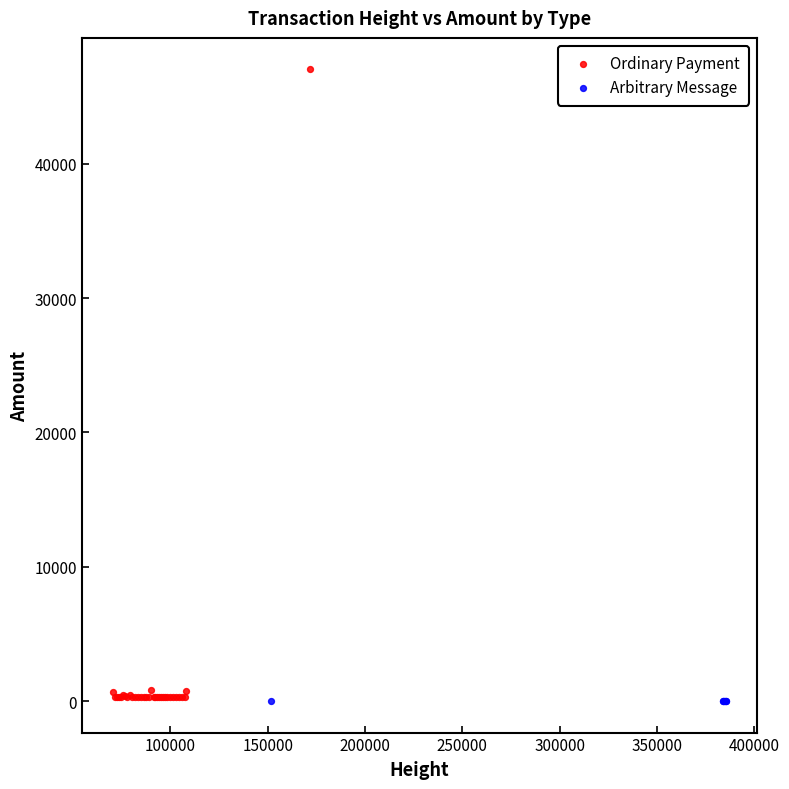

Which series contains the highest Y value?

Ordinary Payment